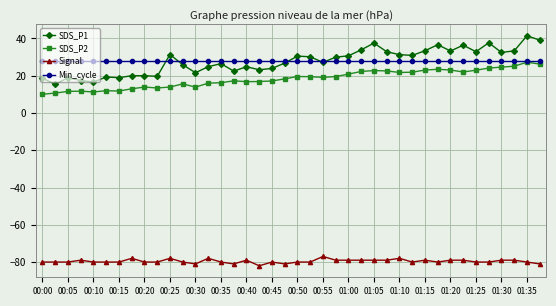

True or false: SDS_P1 has more than 0 points higher than both neighbors.

True